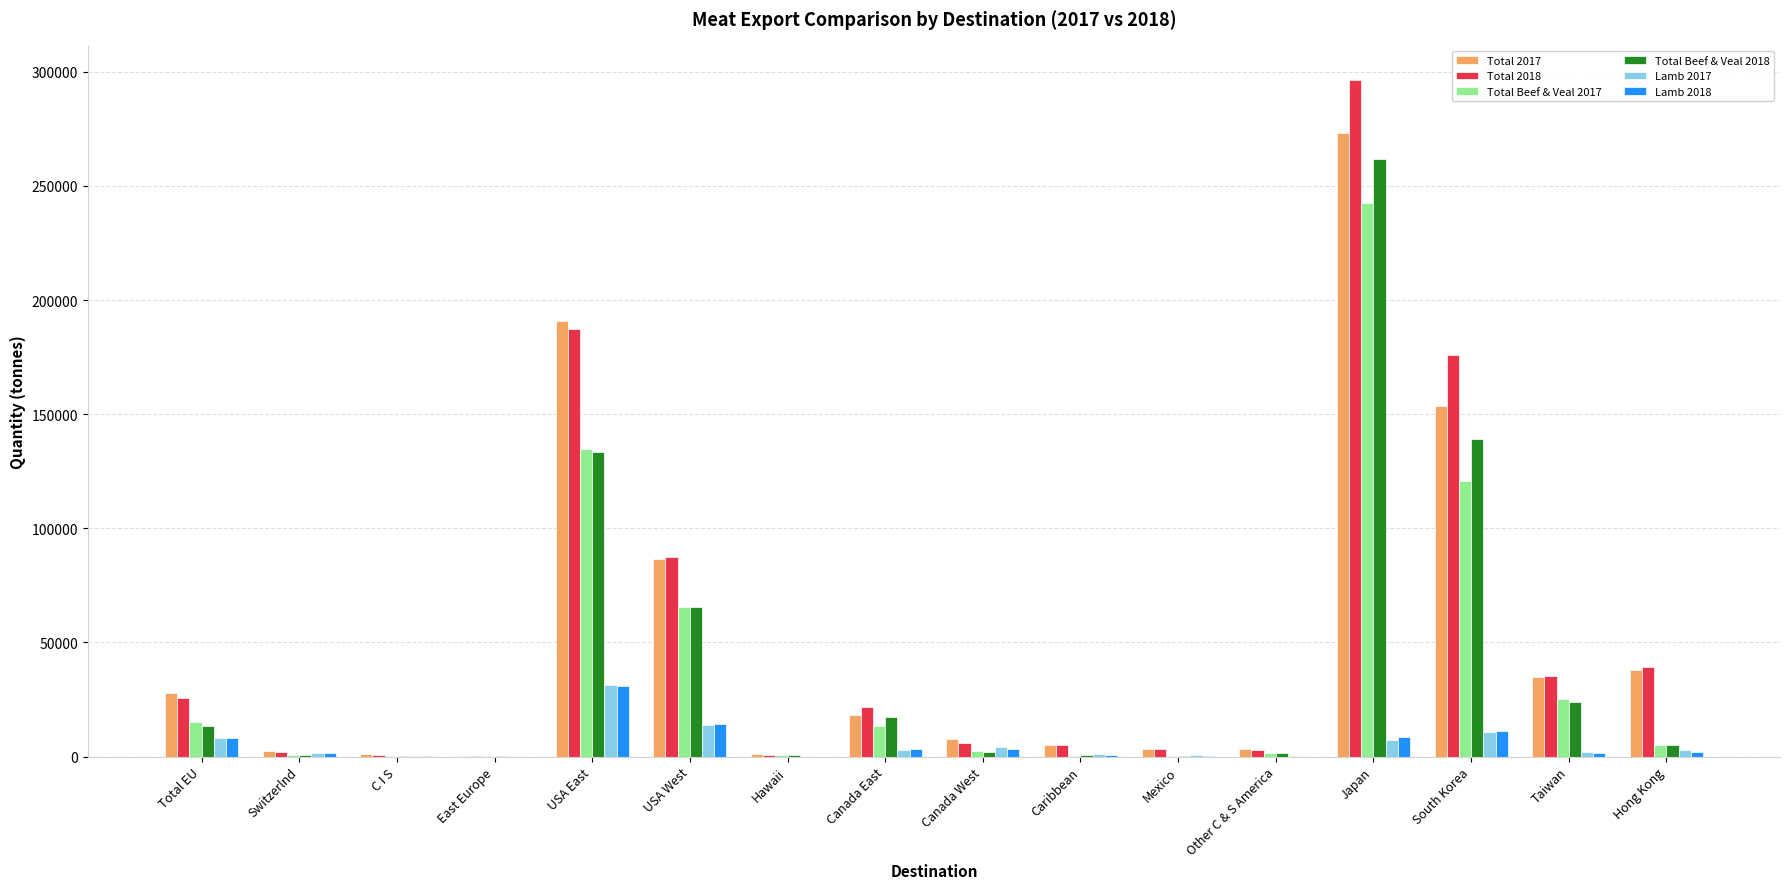

The value of Total Beef & Veal 2018 at Canada East is 17106.0. True or false?

True